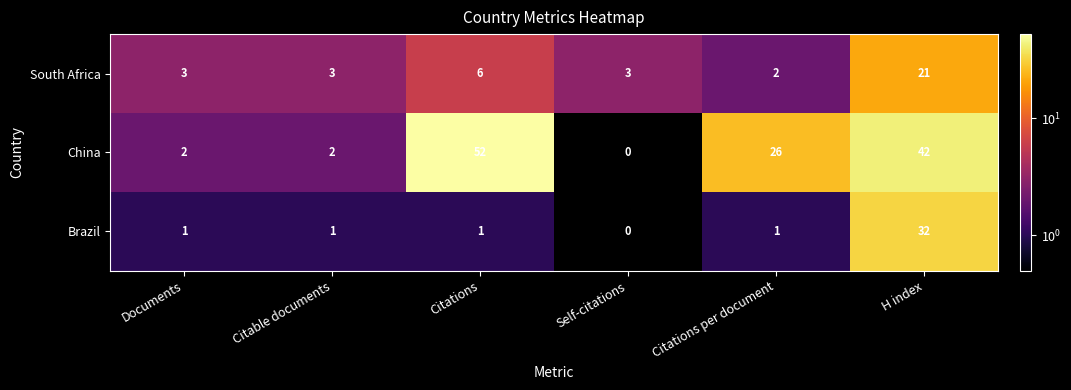

Reading left to right, transcribe all the data shown in this chart.

South Africa: Documents=3	Citable documents=3	Citations=6	Self-citations=3	Citations per document=2	H index=21
China: Documents=2	Citable documents=2	Citations=52	Self-citations=0	Citations per document=26	H index=42
Brazil: Documents=1	Citable documents=1	Citations=1	Self-citations=0	Citations per document=1	H index=32